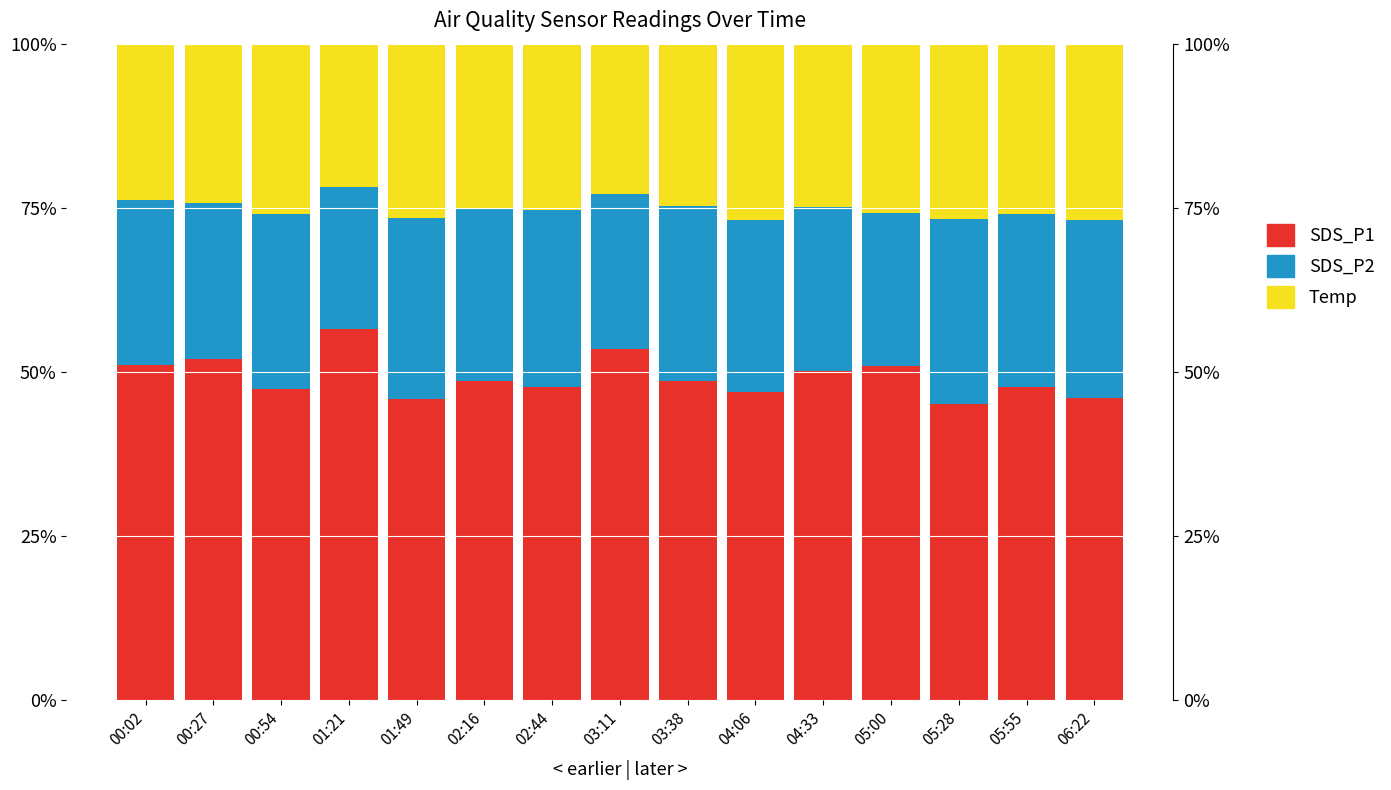

What is the sum of the SDS_P2 values at 04:33 and 03:38?

51.9